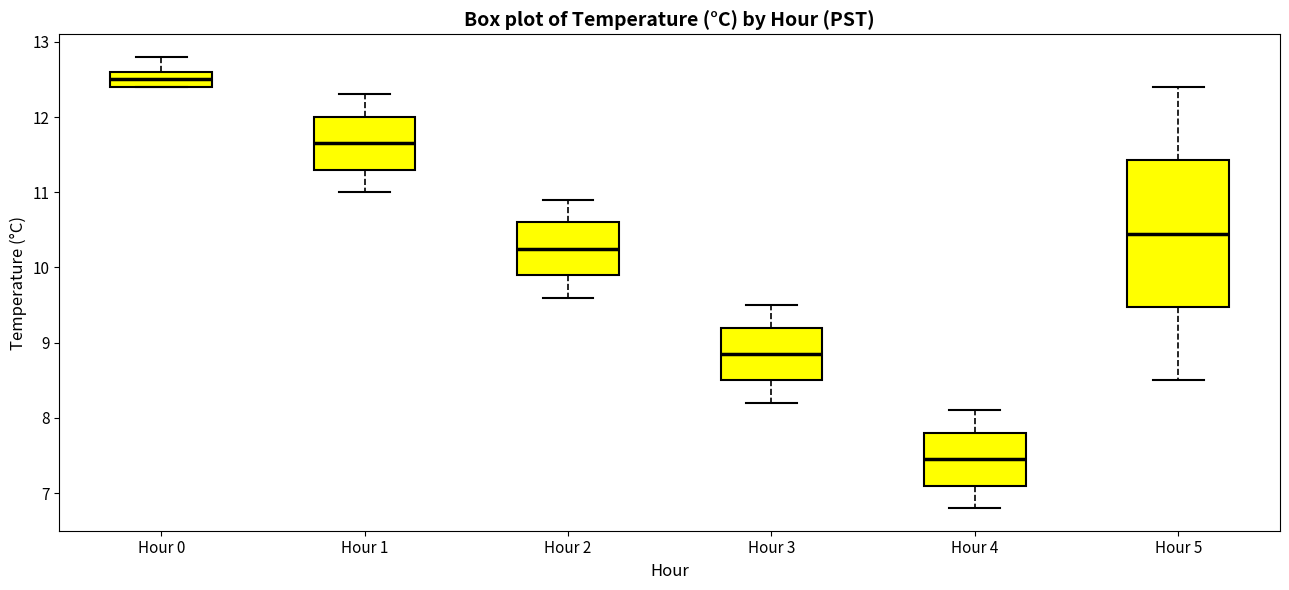

Which box has the highest median line?

Hour 0